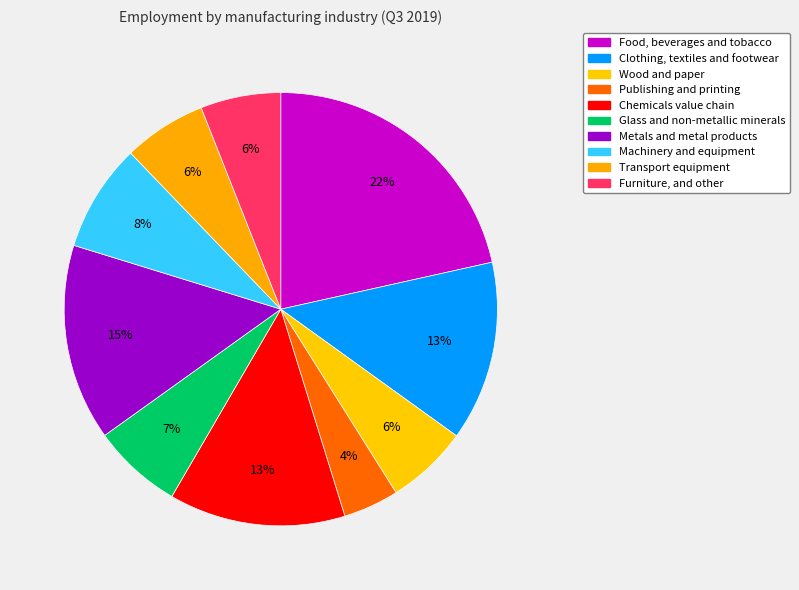

How many slices are in this pie chart?

10